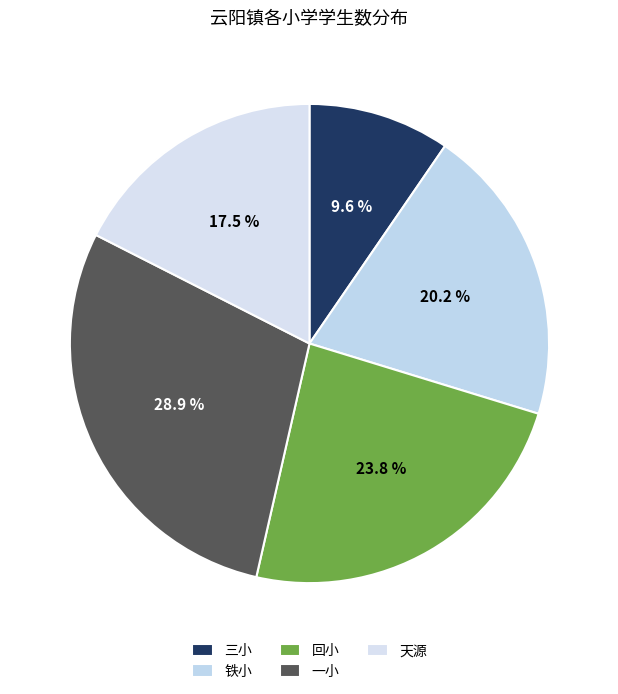

Rank the categories by value from highest to lowest.

一小, 回小, 铁小, 天源, 三小